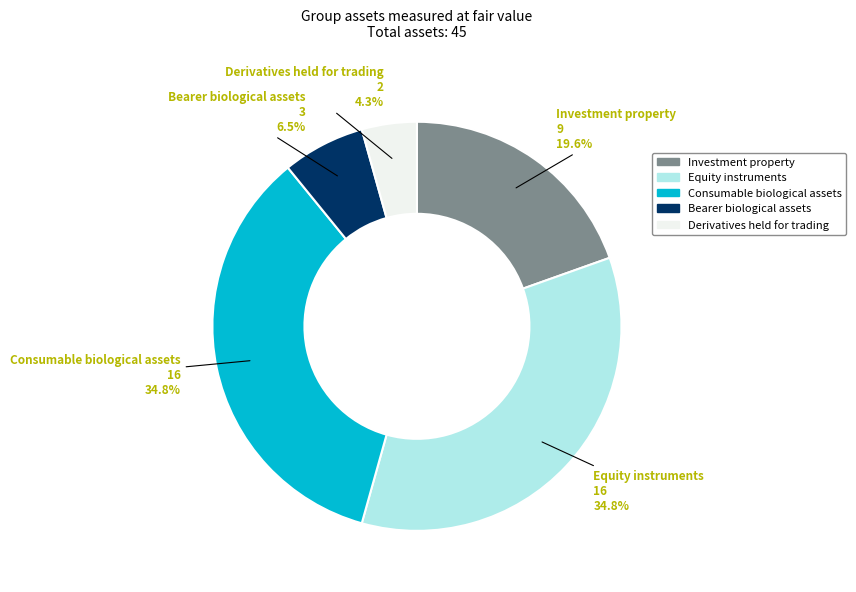

How many segments does this pie chart have?

5